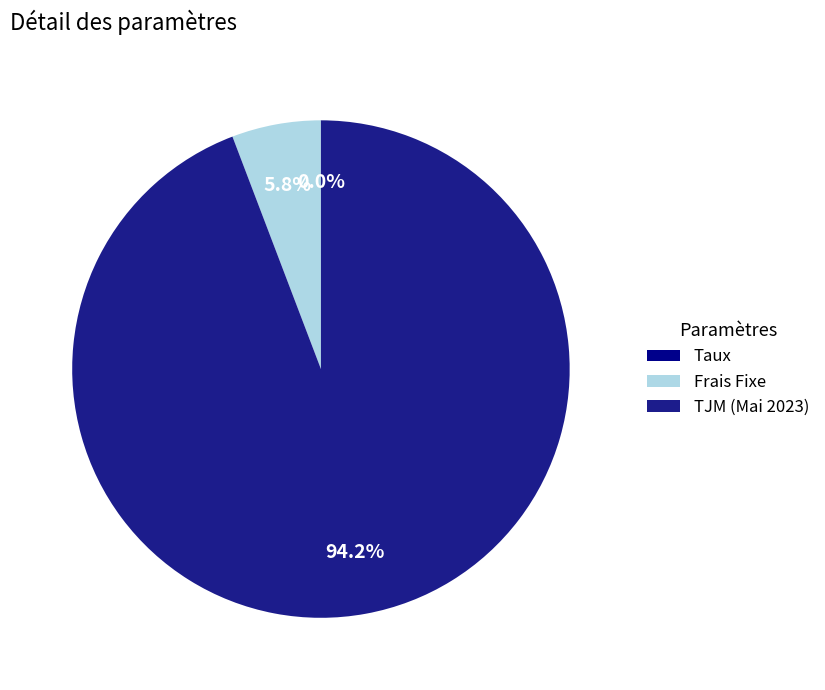

To the nearest percent, what portion does TJM (Mai 2023) represent?

94%